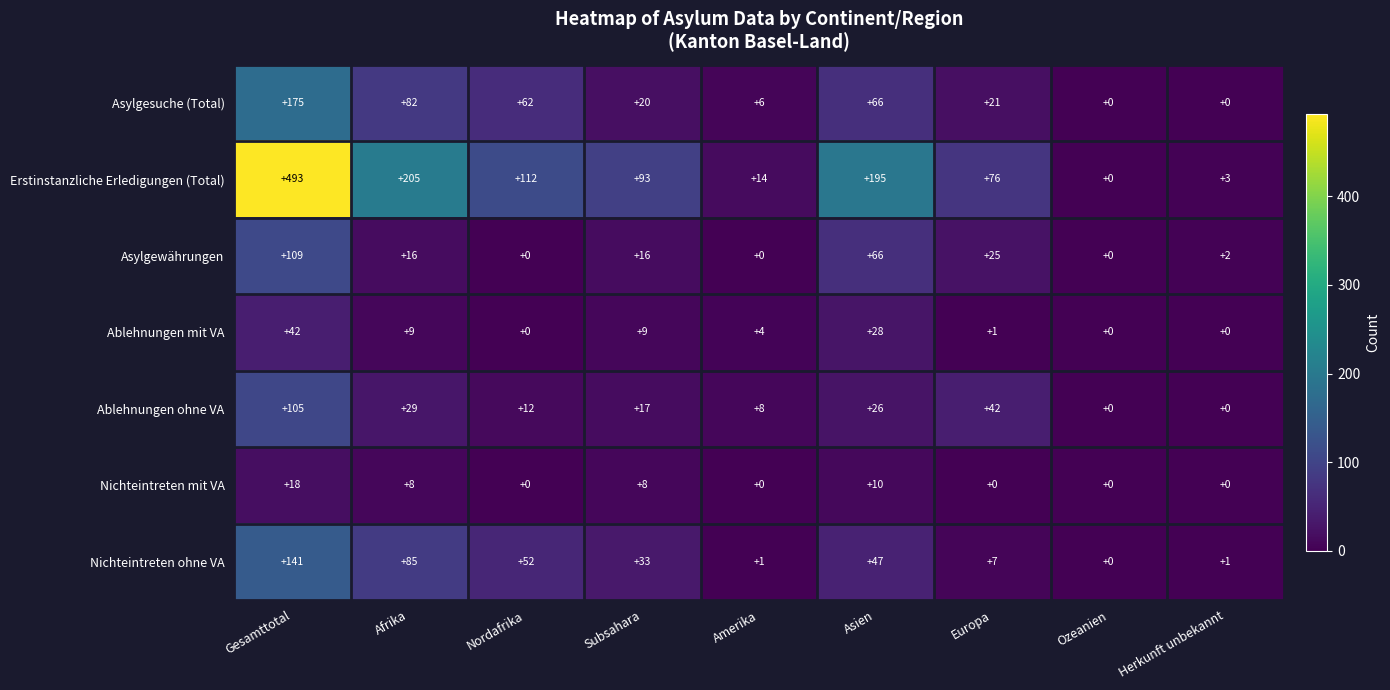

Which category has the highest value in the Nichteintreten ohne VA series?

Gesamttotal